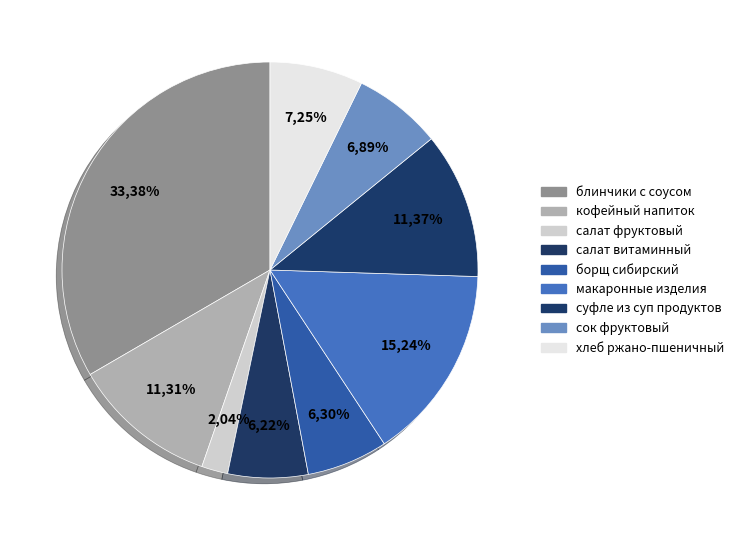

Rank the categories by value from lowest to highest.

салат фруктовый, салат витаминный, борщ сибирский, сок фруктовый, хлеб ржано-пшеничный, кофейный напиток, суфле из суп продуктов, макаронные изделия, блинчики с соусом